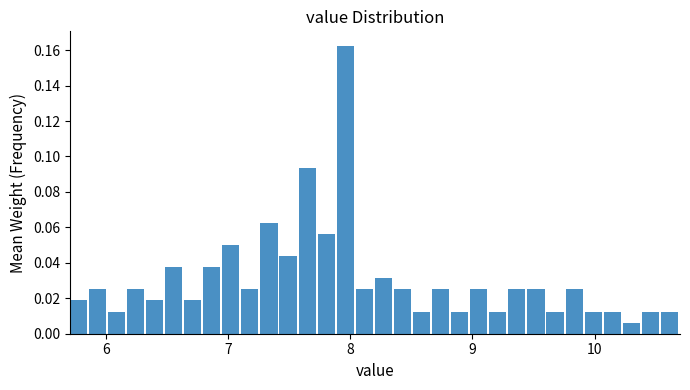

Around what value on the x-axis is the tallest bar? Give the approximate position of its centre, as read against the axis.

8.0